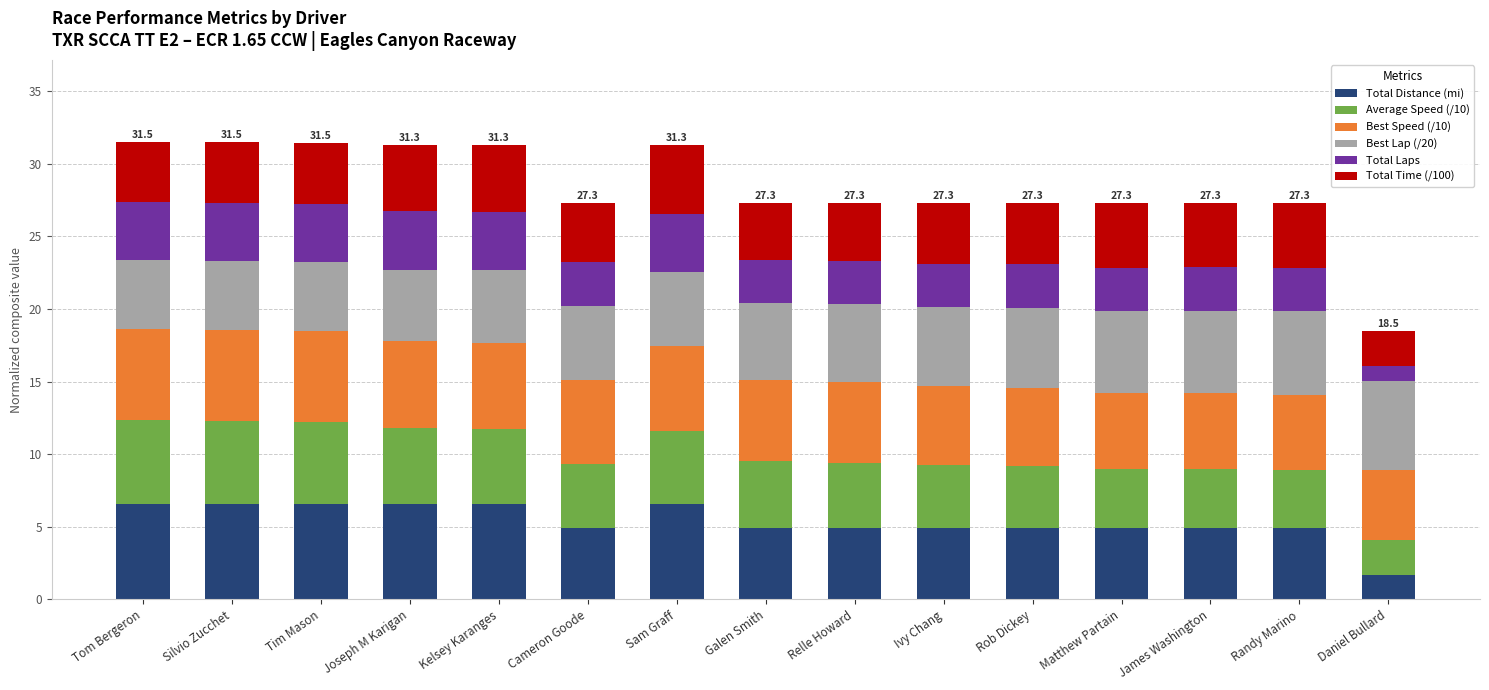

What is the sum of the Total Distance (mi) values at Matthew Partain and Daniel Bullard?

6.6